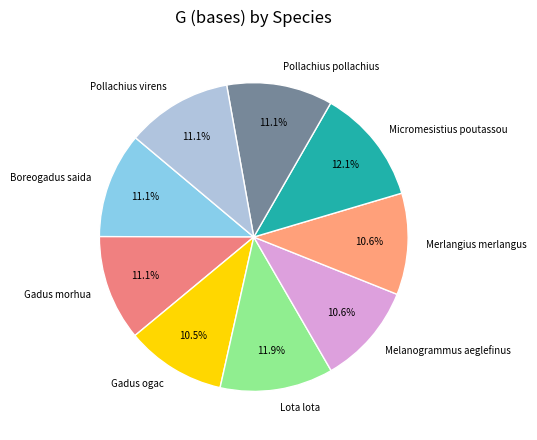

Is Merlangius merlangus the majority of the pie?

No